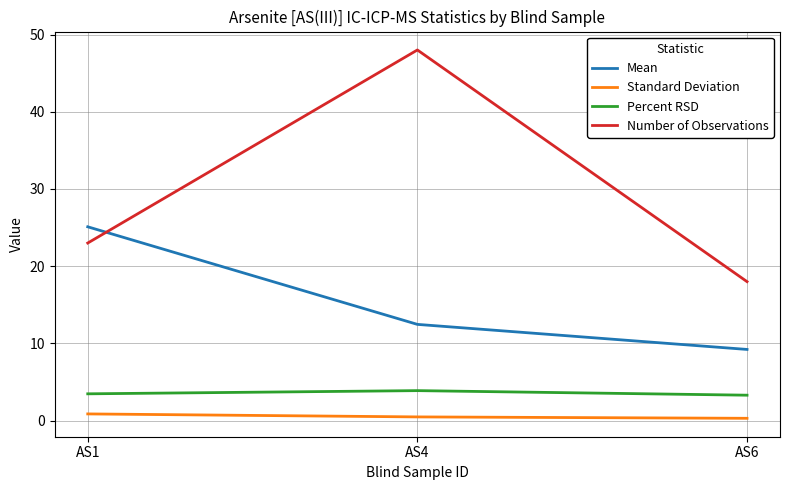

What is the sum of all Percent RSD values?

10.7